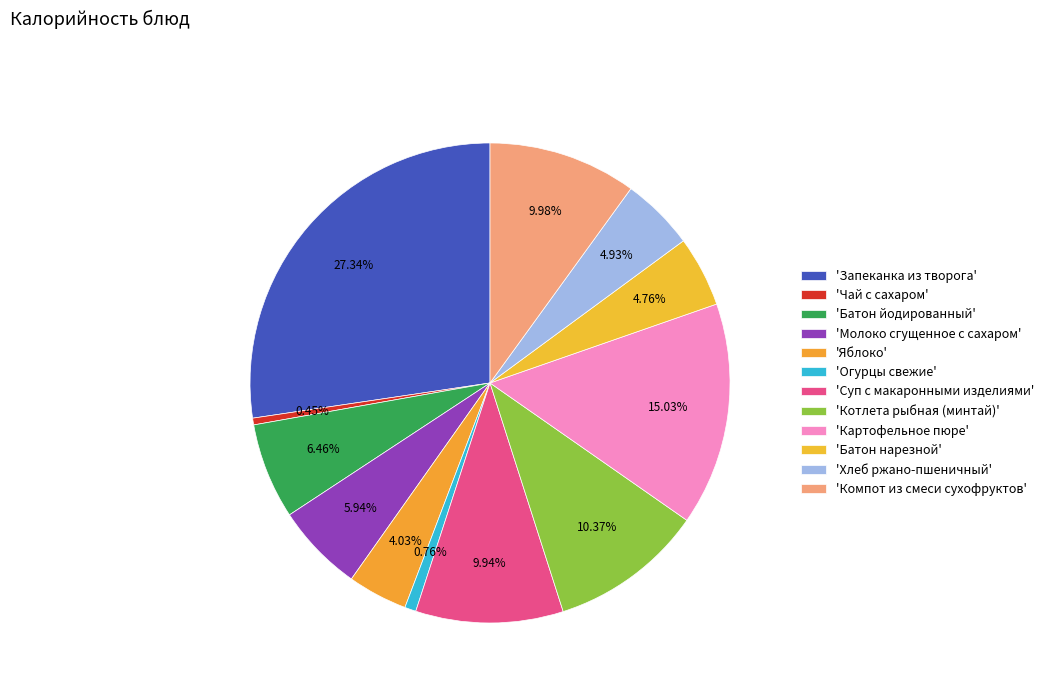

Does any single category account for the majority?

No